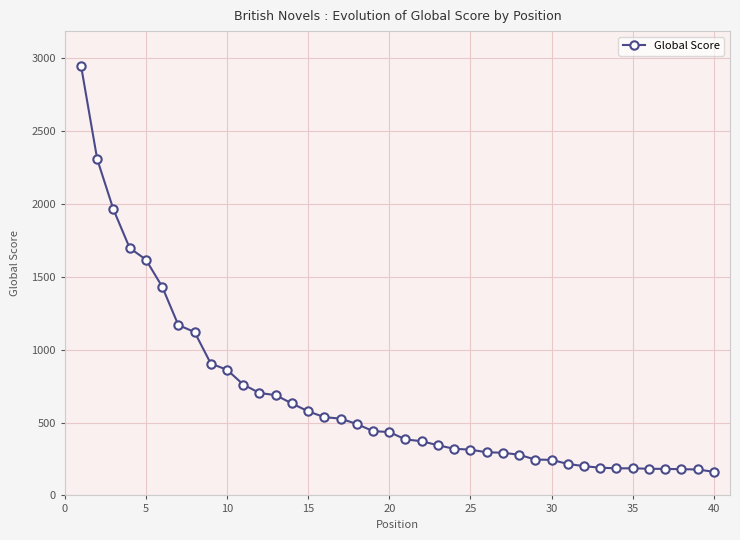

What is the smallest value displayed?

162